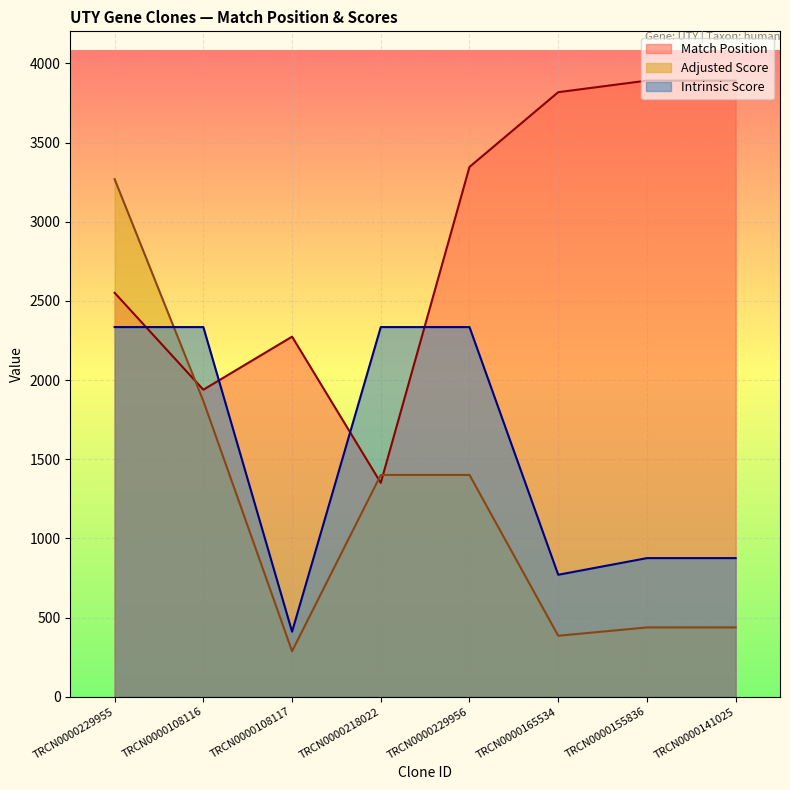

Rank the series by their maximum value, from highest to lowest.

Match Position, Adjusted Score, Intrinsic Score